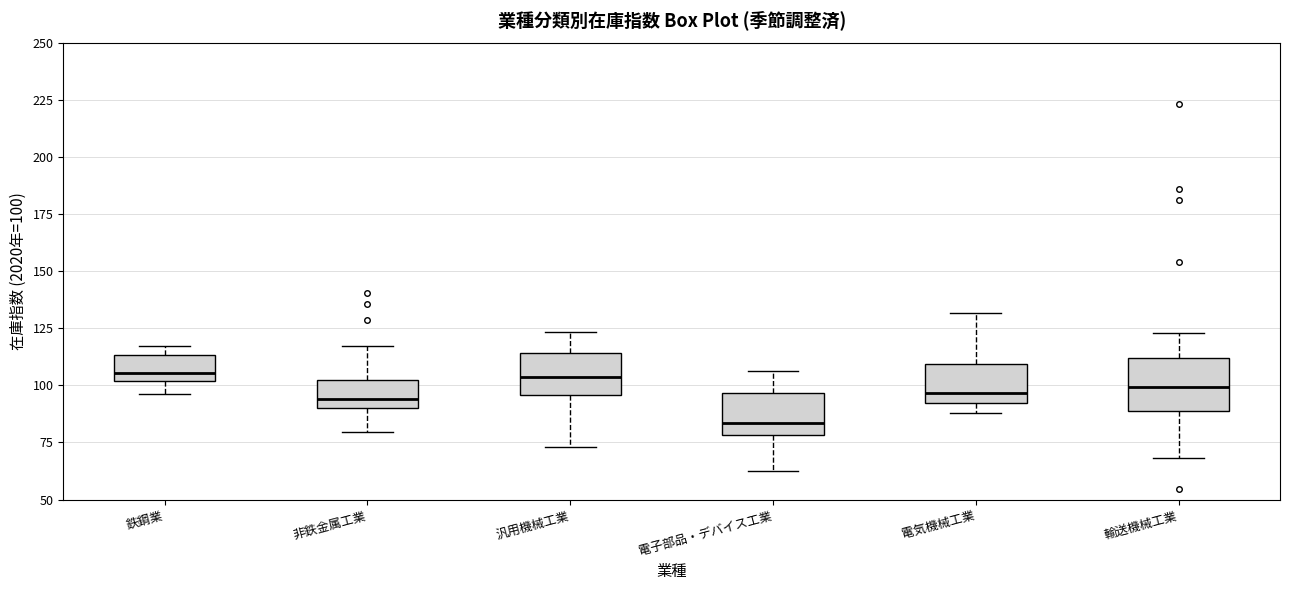

Reading left to right, read every box against the y-axis: the position of its median line, the range the box covers, and the ends of its whiskers. The values are not printed on the chart, so give them approximately, as read against the axis.

鉄鋼業: median 105, box 100 to 115, whiskers 95 to 115 (just above the box's upper edge)
非鉄金属工業: median 95, box 90 to 100, whiskers 80 to 115
汎用機械工業: median 105, box 95 to 115, whiskers 75 to 125
電子部品・デバイス工業: median 85, box 80 to 95, whiskers 65 to 105
電気機械工業: median 95, box 90 to 110, whiskers 90 (just below the box's lower edge) to 130
輸送機械工業: median 100, box 90 to 110, whiskers 70 to 125